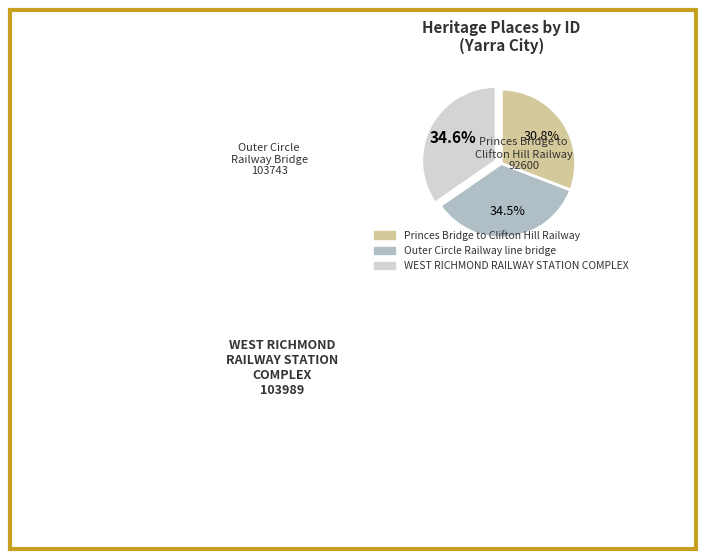

What is the ratio of the value at Princes Bridge to Clifton Hill Railway to the value at WEST RICHMOND RAILWAY STATION COMPLEX?

0.9